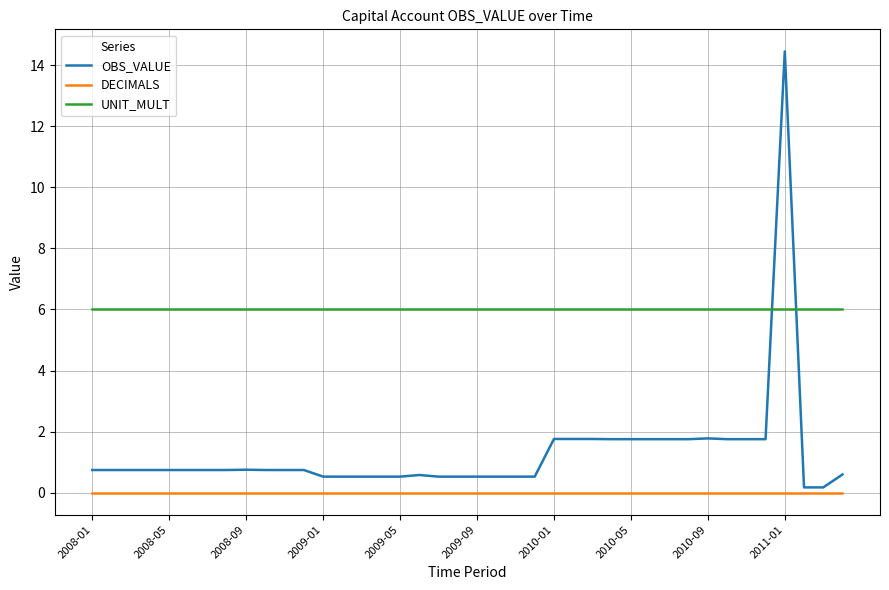

True or false: UNIT_MULT and DECIMALS intersect in this chart.

False